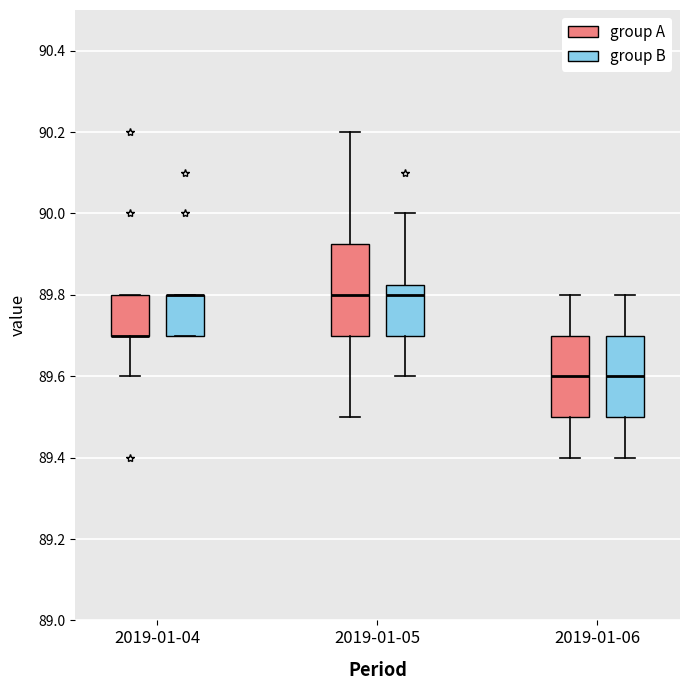

Reading left to right, read every box against the y-axis: the position of its median line, the range the box covers, and the ends of its whiskers. The values are not printed on the chart, so give them approximately, as read against the axis.

2019-01-04 (group A): median 89.70 (drawn on the box's lower edge), box 89.70 to 89.80, whiskers 89.60 to 89.80
2019-01-04 (group B): median 89.80 (drawn on the box's upper edge), box 89.70 to 89.80, whiskers 89.70 to 89.80
2019-01-05 (group A): median 89.80, box 89.70 to 89.92, whiskers 89.50 to 90.20
2019-01-05 (group B): median 89.80, box 89.70 to 89.82, whiskers 89.60 to 90.00
2019-01-06 (group A): median 89.60, box 89.50 to 89.70, whiskers 89.40 to 89.80
2019-01-06 (group B): median 89.60, box 89.50 to 89.70, whiskers 89.40 to 89.80